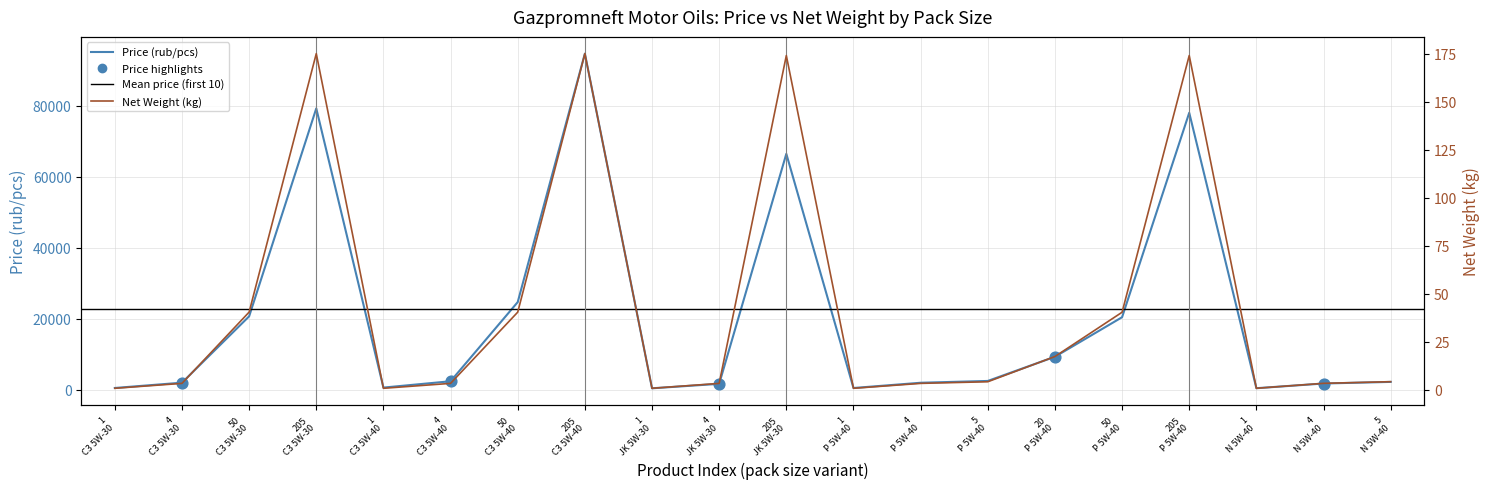

Which series reaches the minimum Y coordinate?

Net Weight (kg)